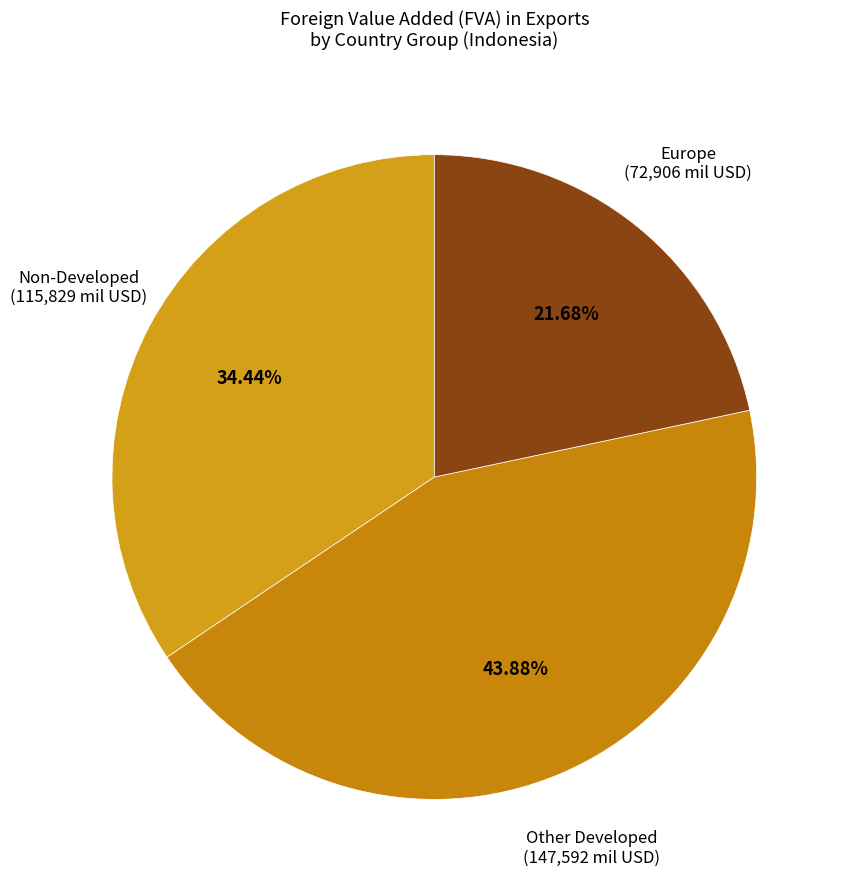

Count the number of slices in the pie.

3